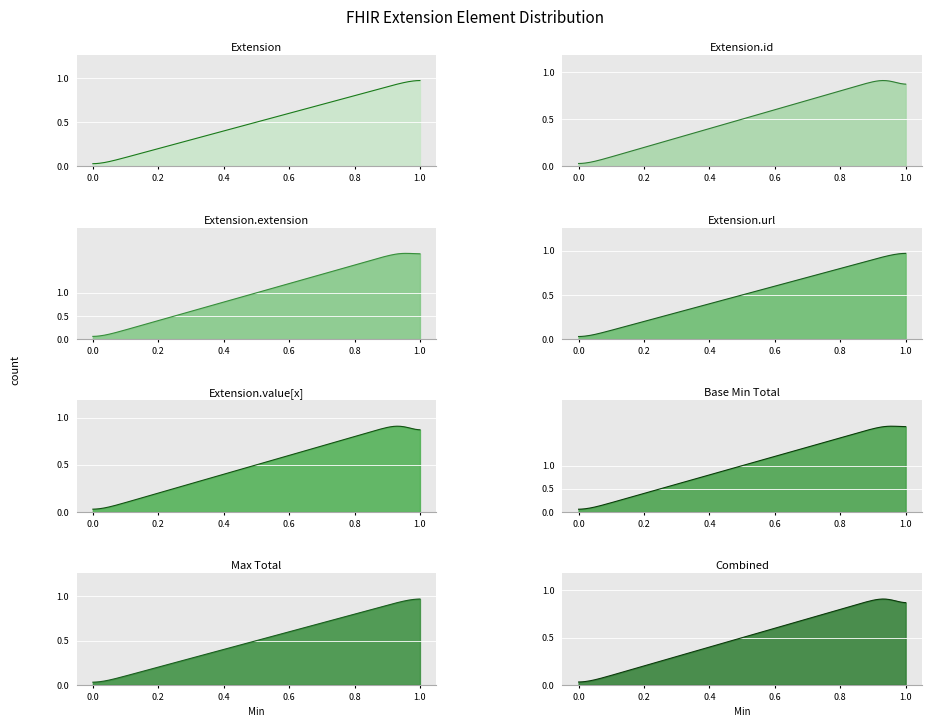

True or false: Base Min and Max cross at least once.

False